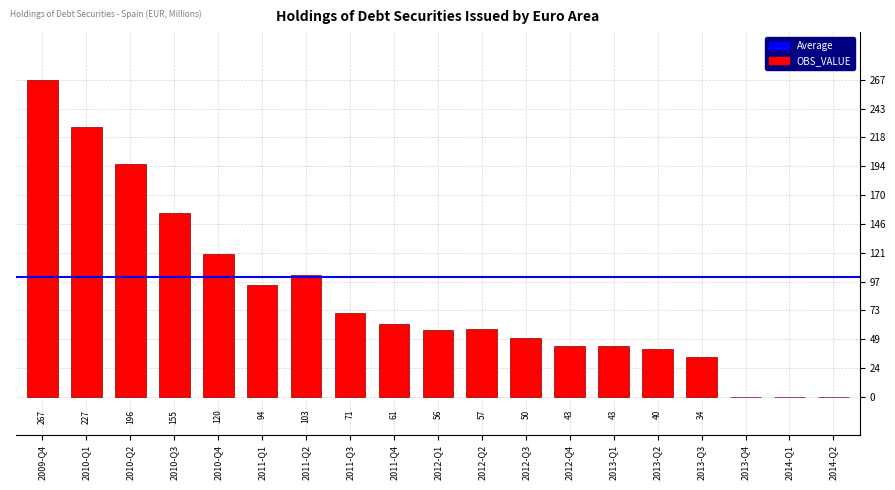

What value does the data have at 2010-Q1, to the nearest 5?

225